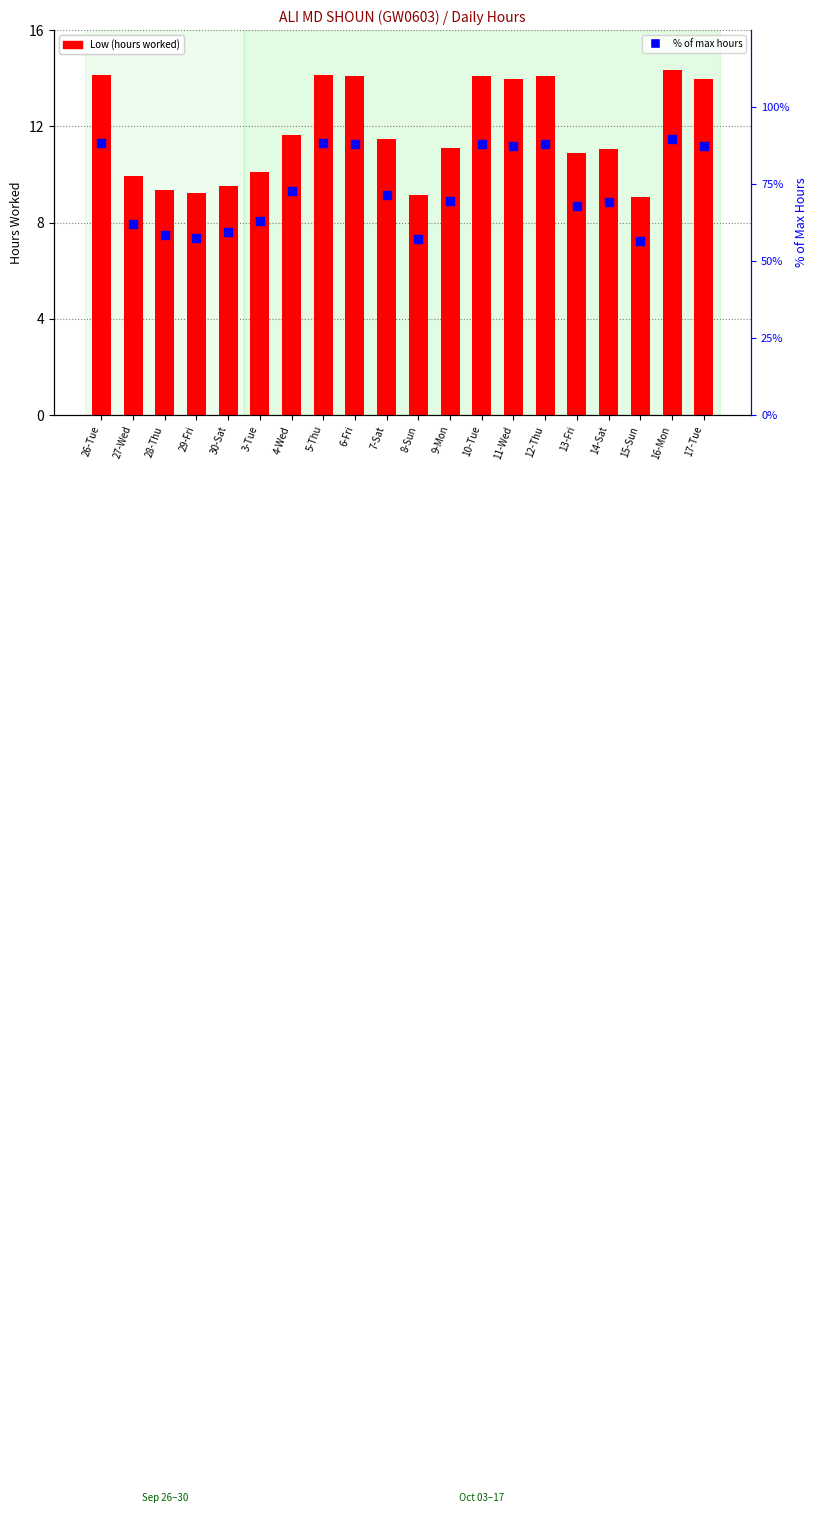

Which series has the widest spread of Y values?

% of max hours